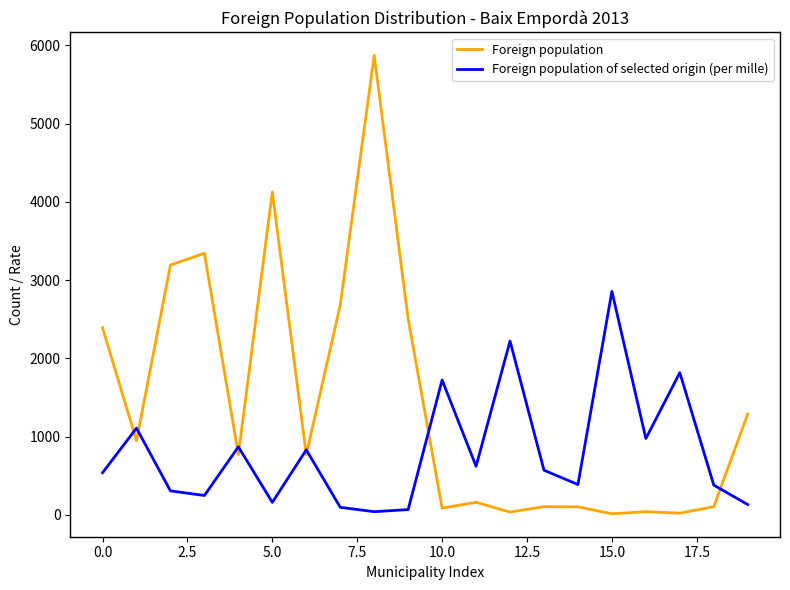

How many intersections are there between Foreign population of selected origin (per mille) and Foreign population?

8